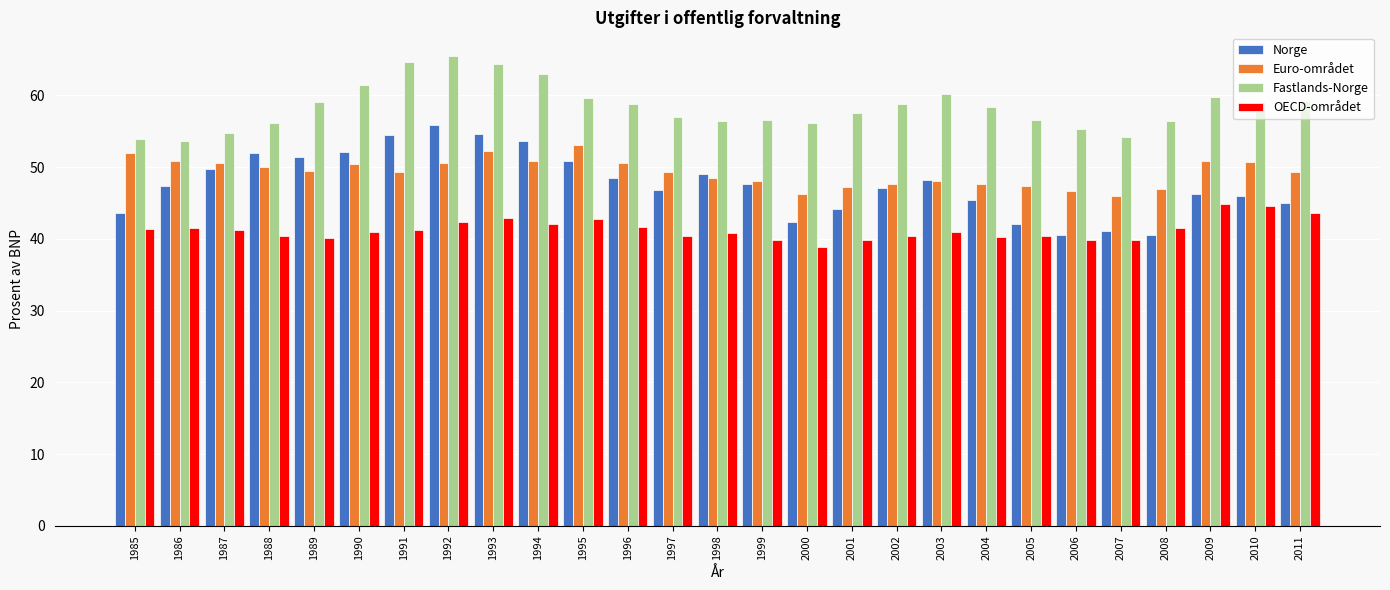

What is the minimum value for Euro-området?

45.9